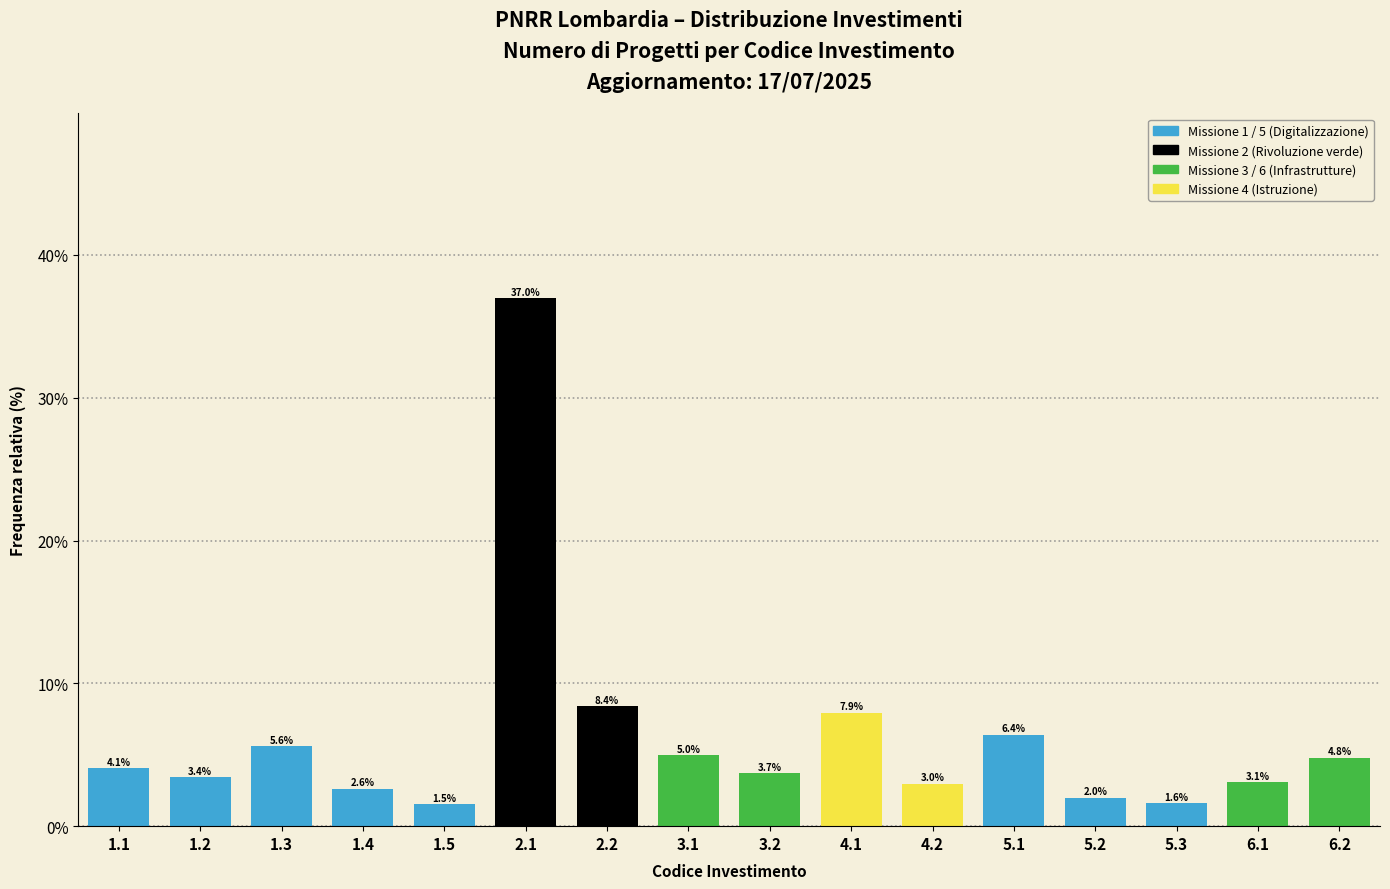

Are the bars horizontal?

No